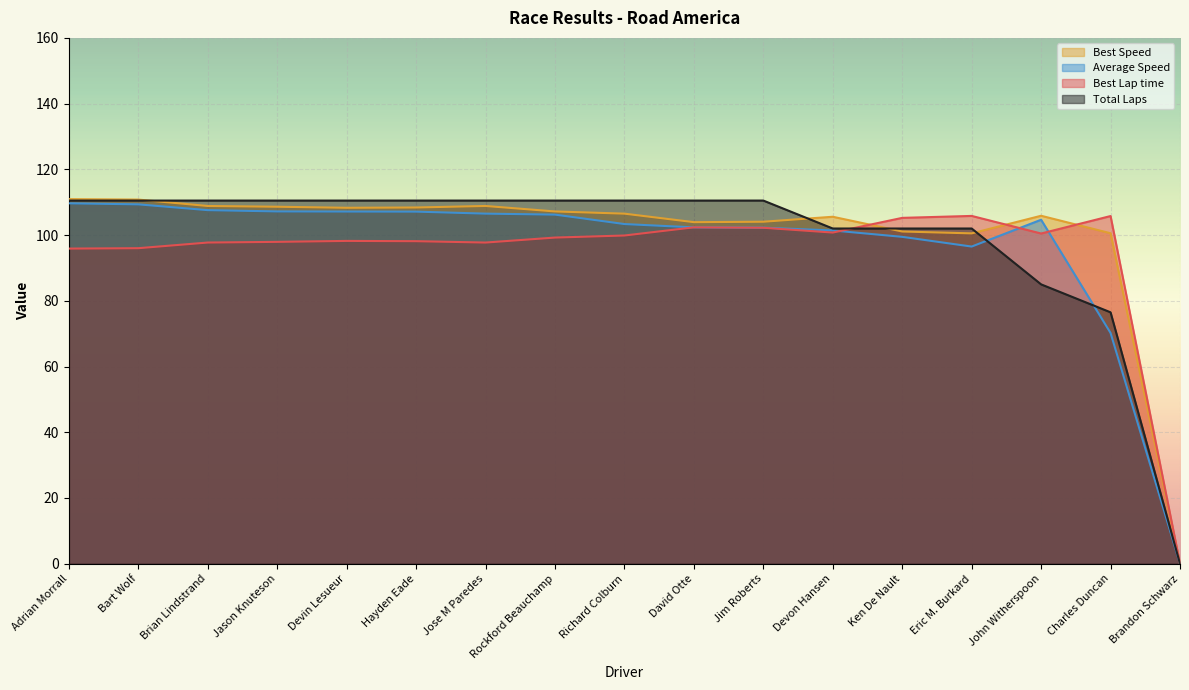

Which has a higher value, Eric M. Burkard or Jim Roberts?

Jim Roberts